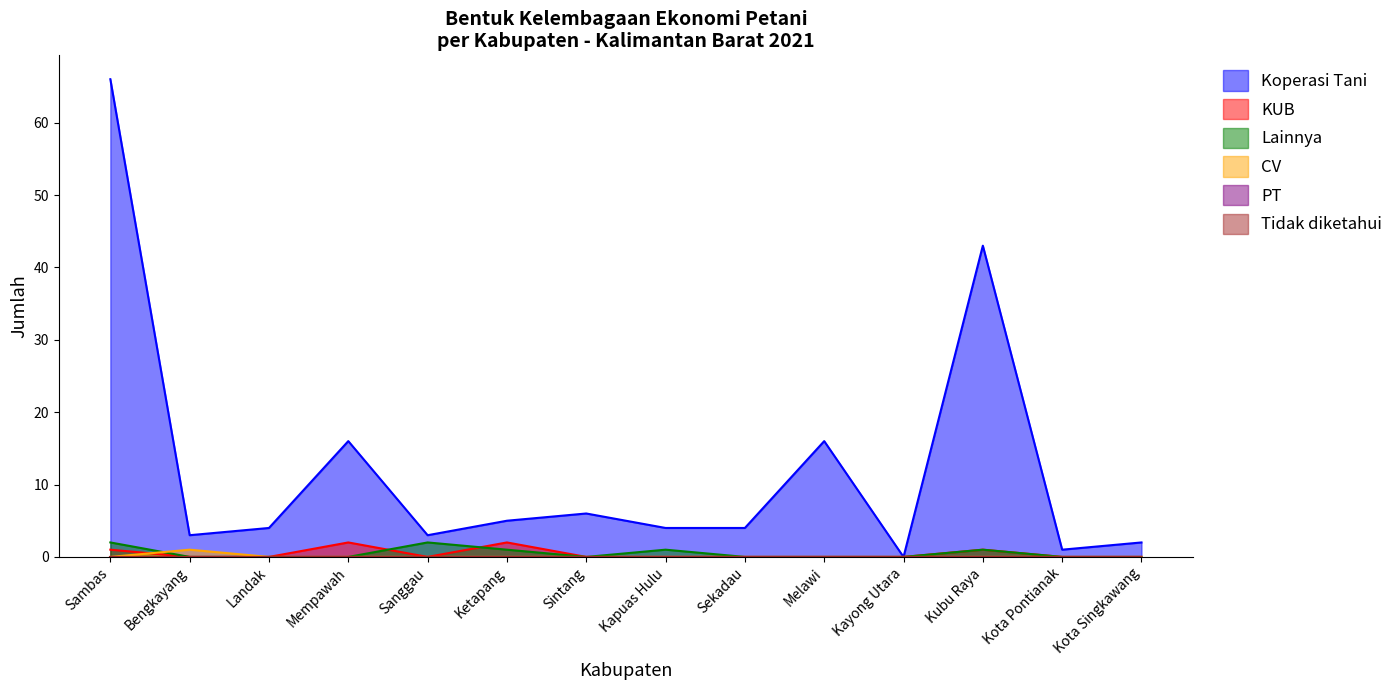

Is it true that Lainnya equals 1 at Sanggau?

False